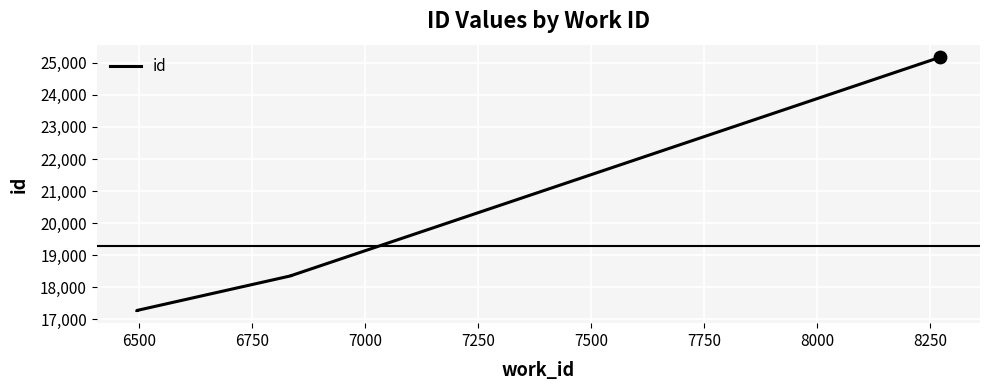

Between 7250 and 7000, which is larger?

7250